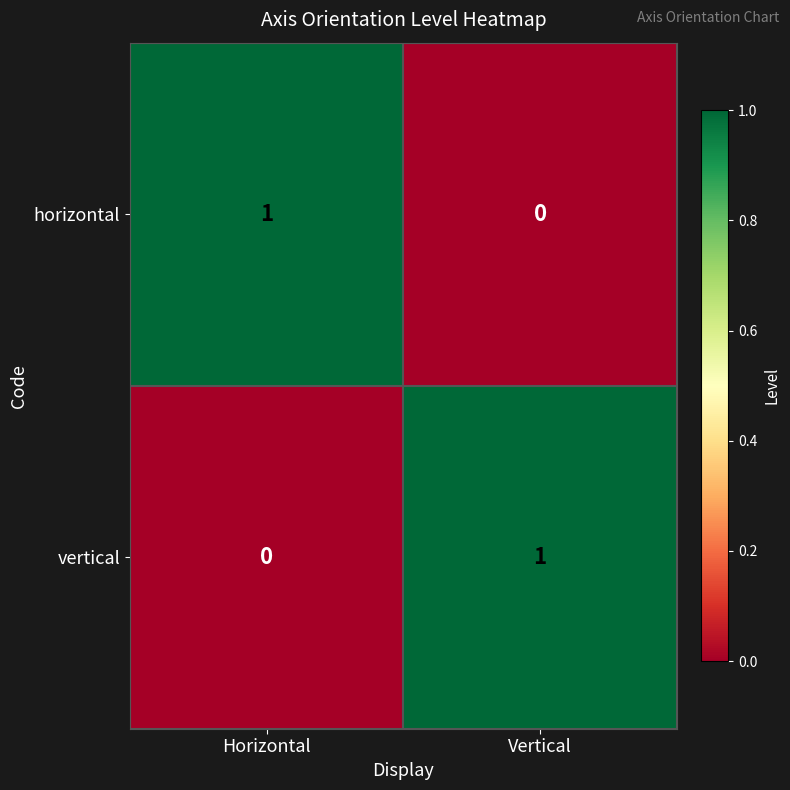

How many values in the horizontal series are below 1?

1